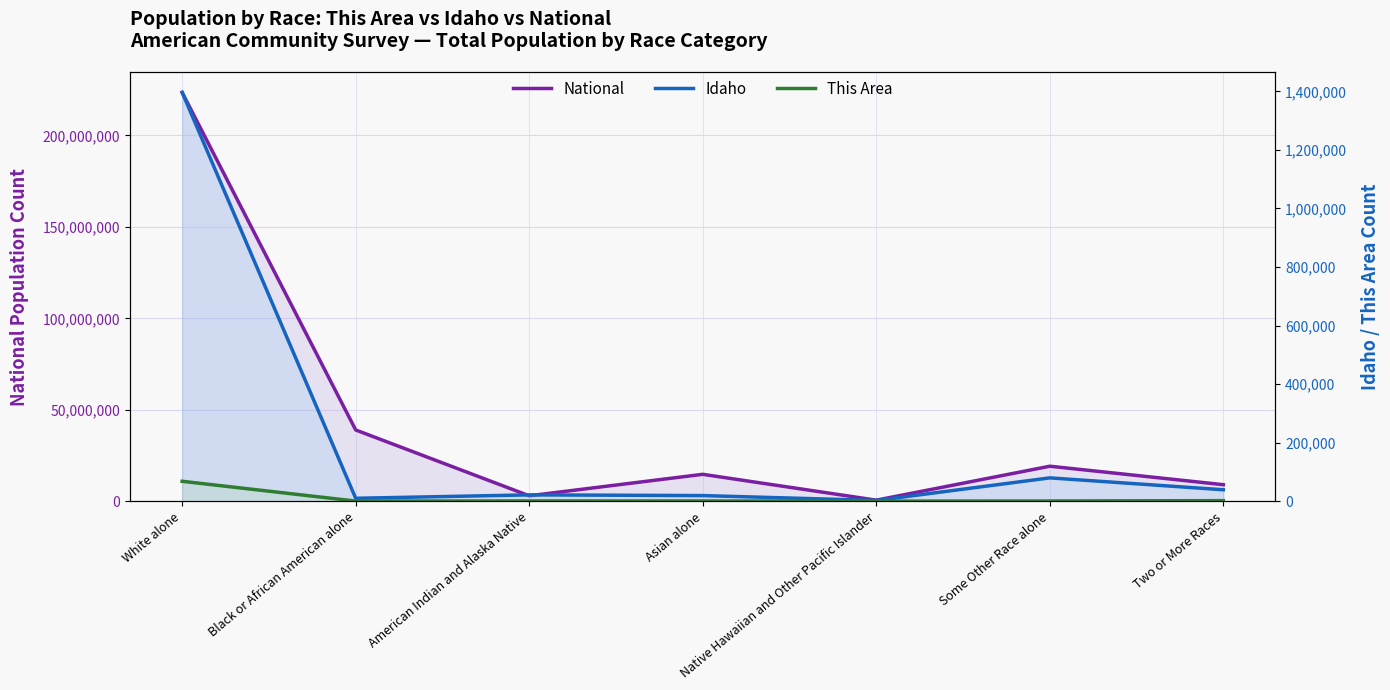

Which label corresponds to the largest value in the chart?

White alone